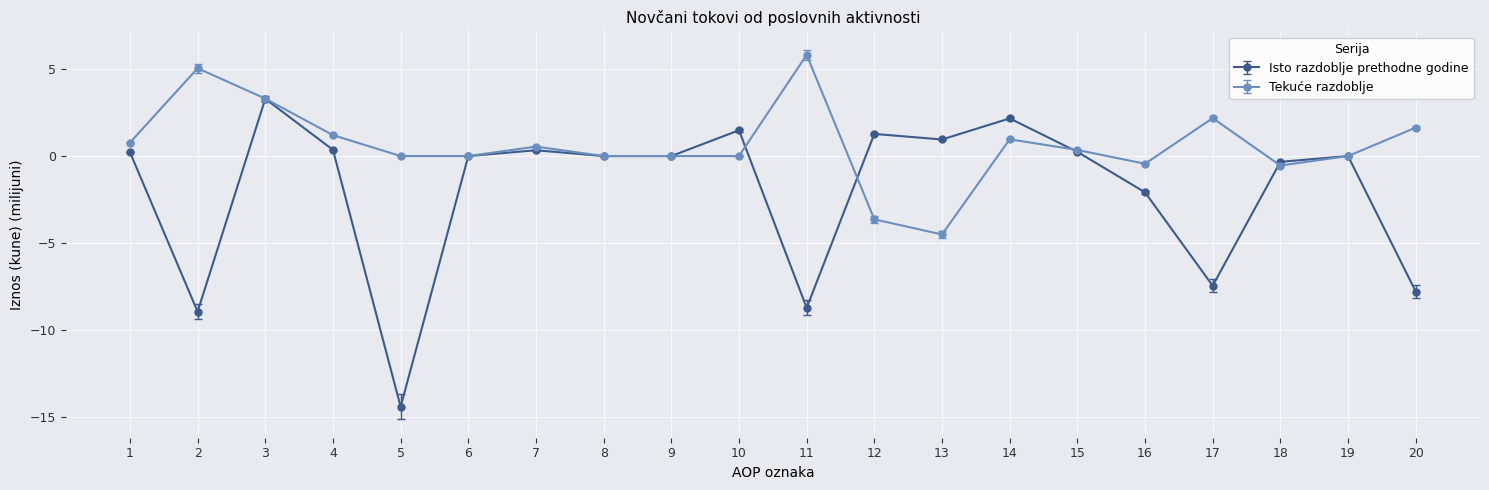

What is the sum of the Tekuće razdoblje values at 17 and 19?

2.2